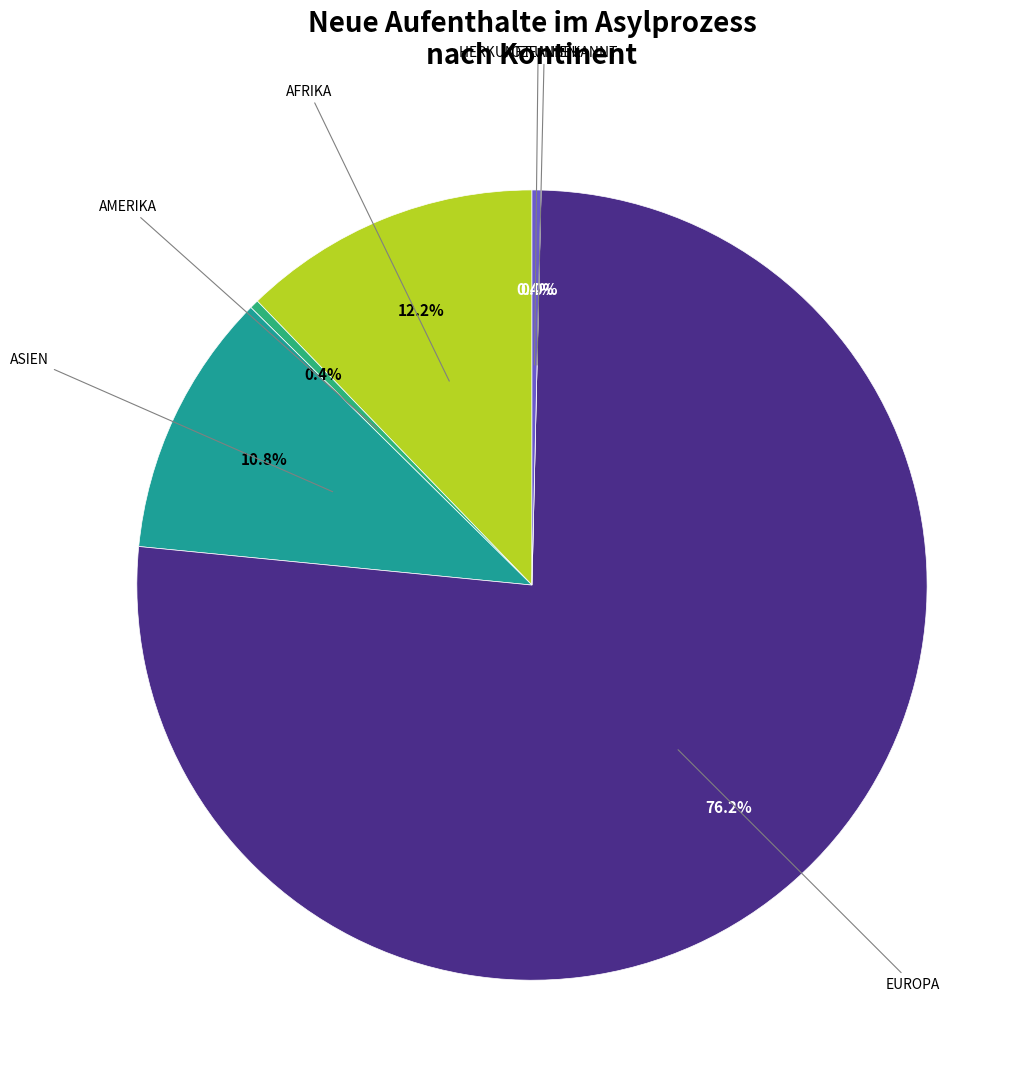

Is it true that Europa is 90% of the pie?

False